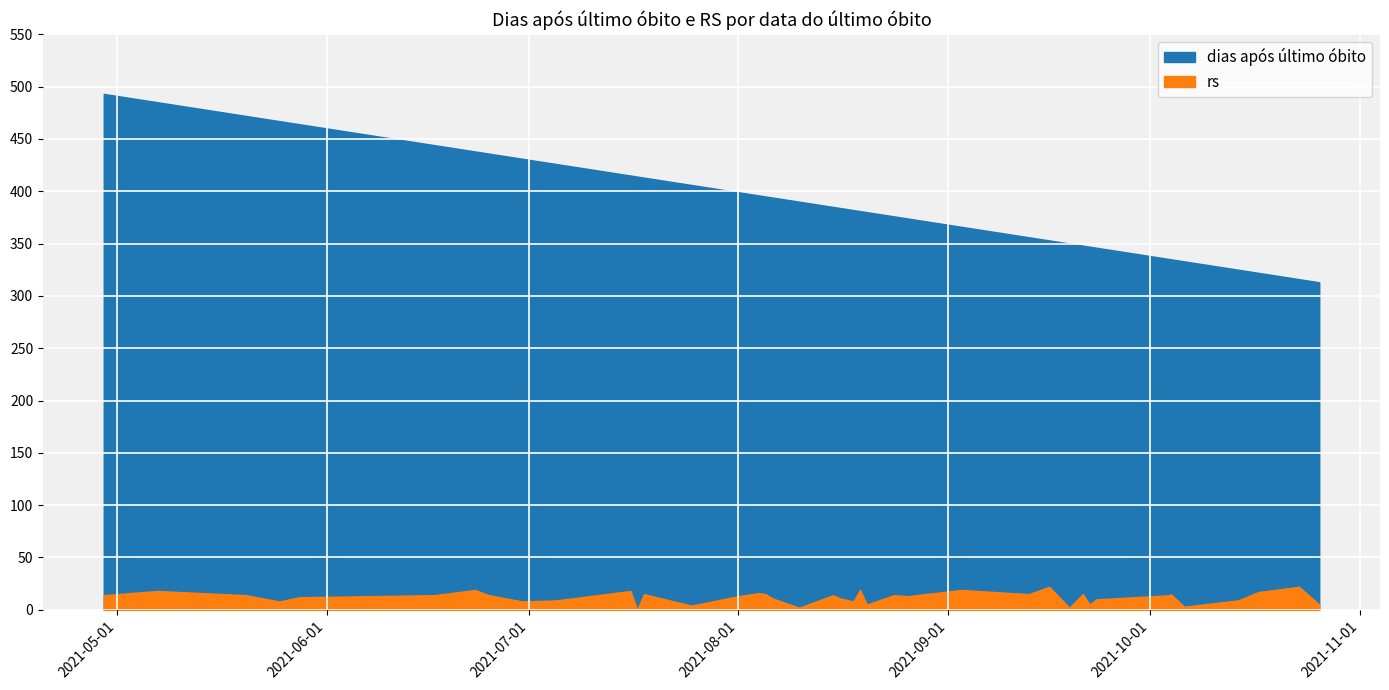

True or false: rs and dias após último óbito cross at least once.

False